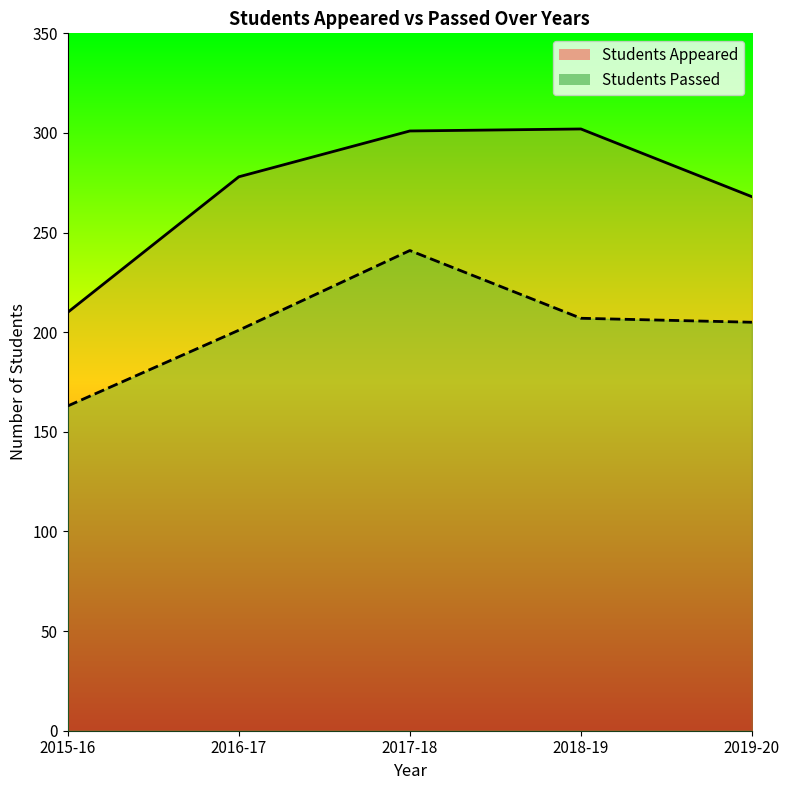

Which series has the widest spread of values?

Students Appeared